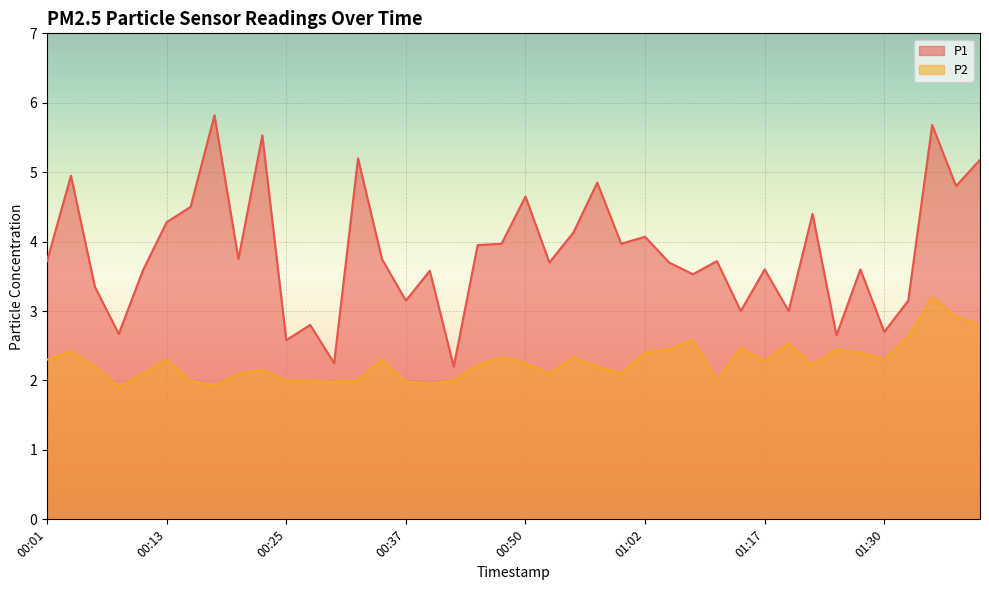

What is the maximum value shown in the chart?

5.8